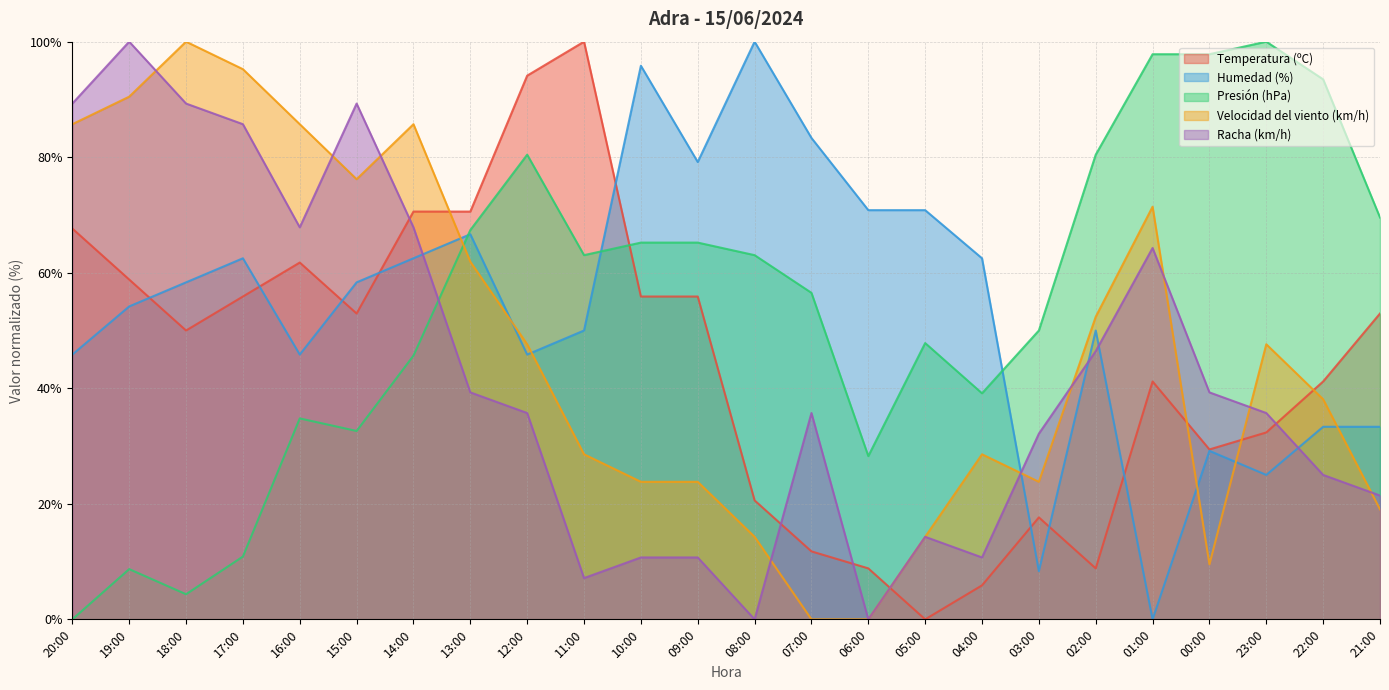

How many values in Presión (hPa) are above zero?

23